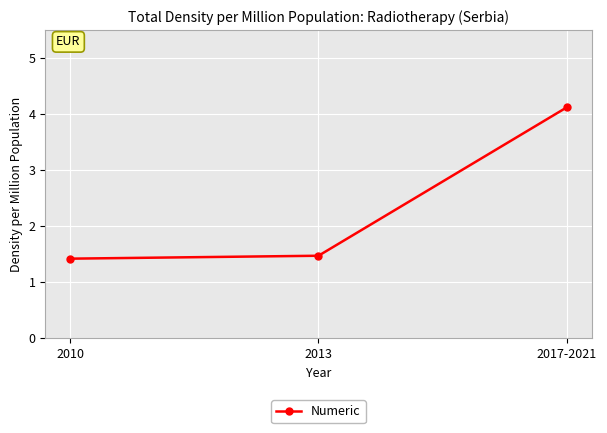

What is the value of the 3rd point from the left?

4.1